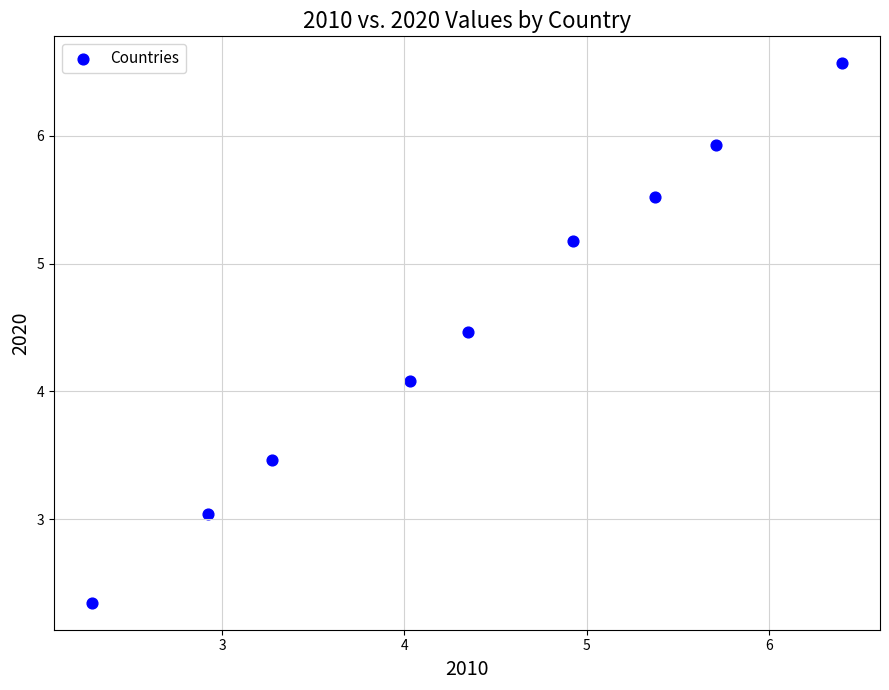

What is the average X value?

4.4